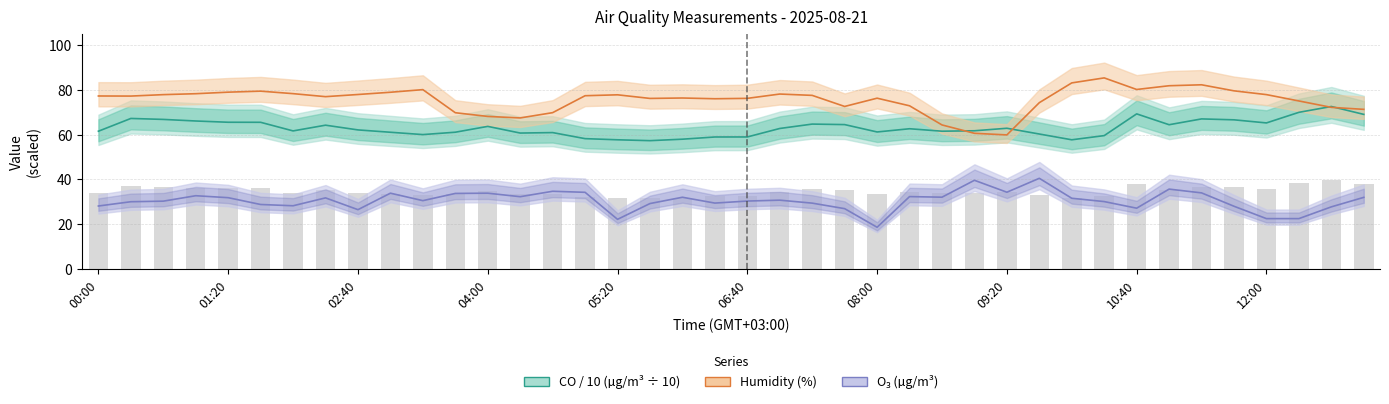

What are all the series names shown in the legend?

CO / 10 (µg/m³ ÷ 10), Humidity (%), O₃ (µg/m³)